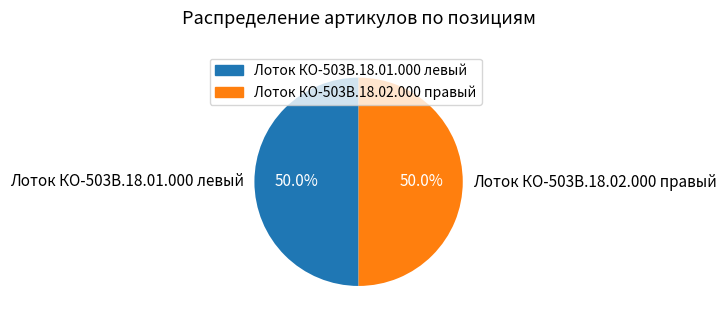

Approximately how many times larger is the value at Лоток КО-503В.18.01.000 левый compared to Лоток КО-503В.18.02.000 правый?

1.0